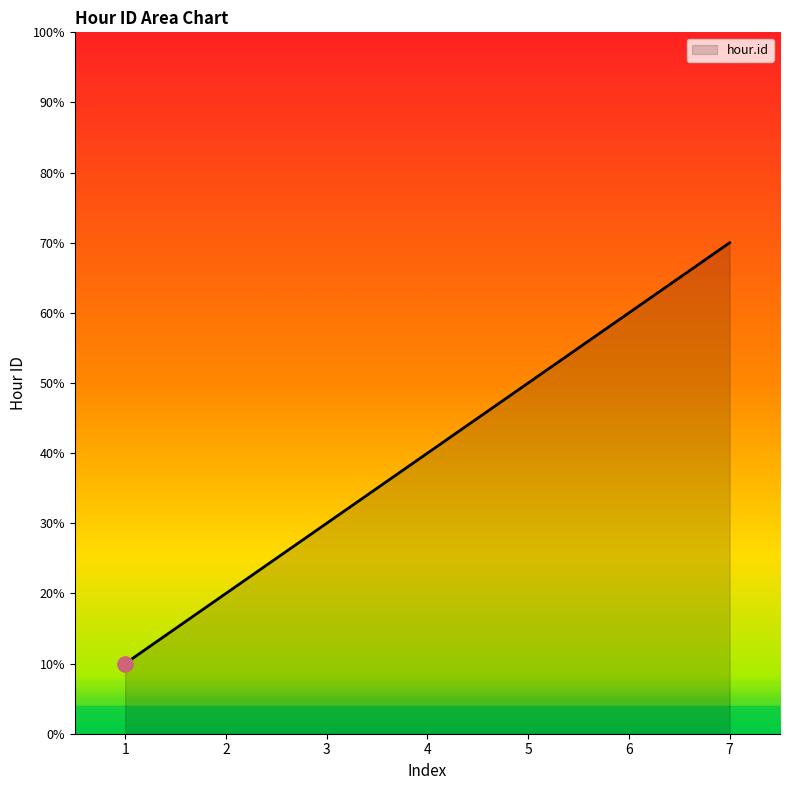

Does the chart have visible grid lines?

No